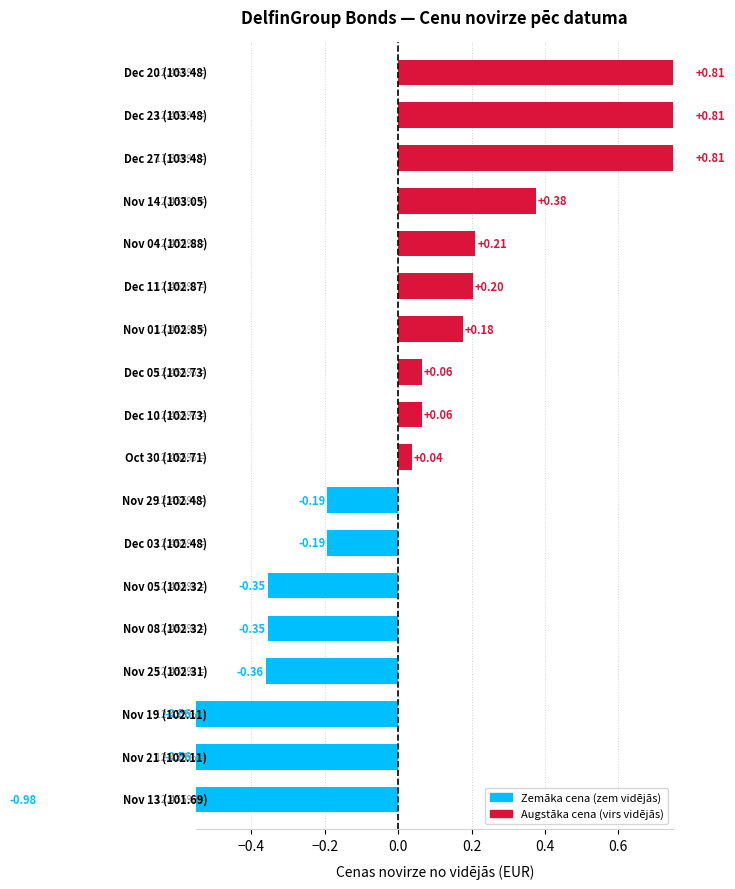

Does the chart contain stacked bars?

No